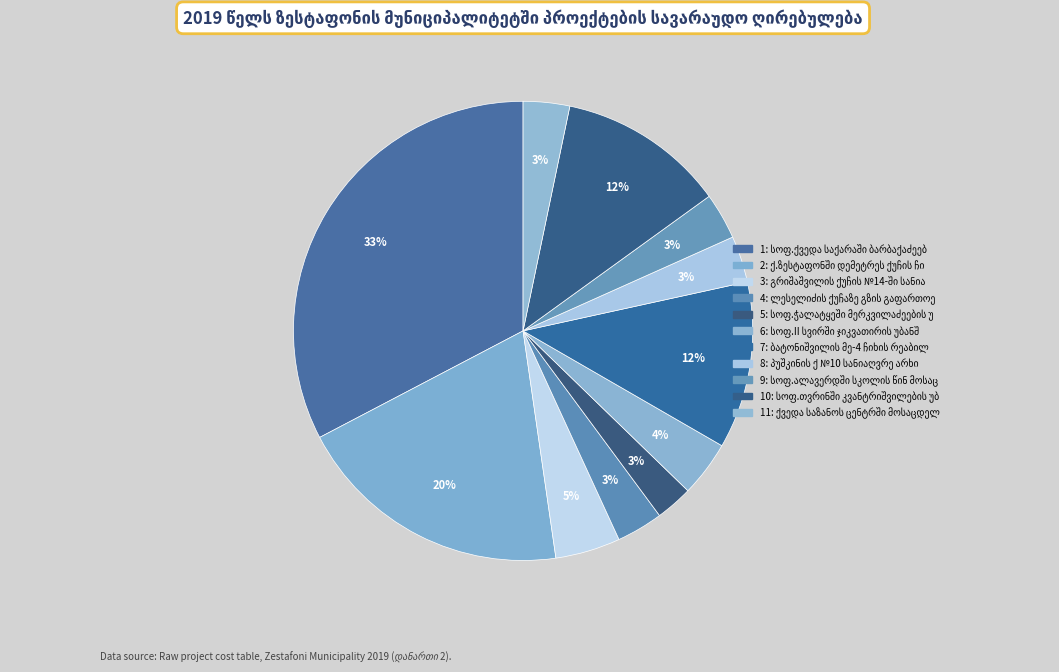

Is there any slice that represents more than half of the pie?

No